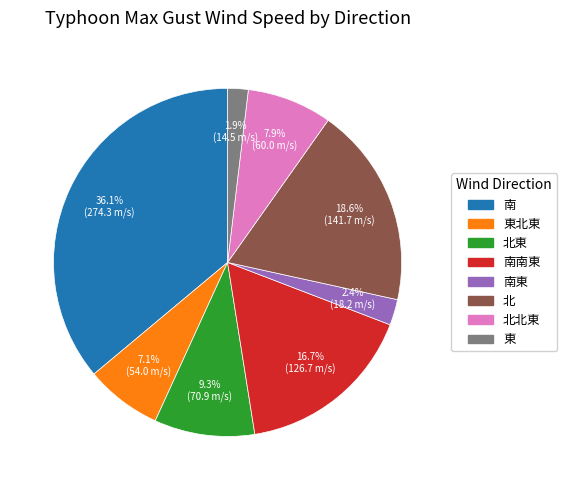

Does any single category account for the majority?

No